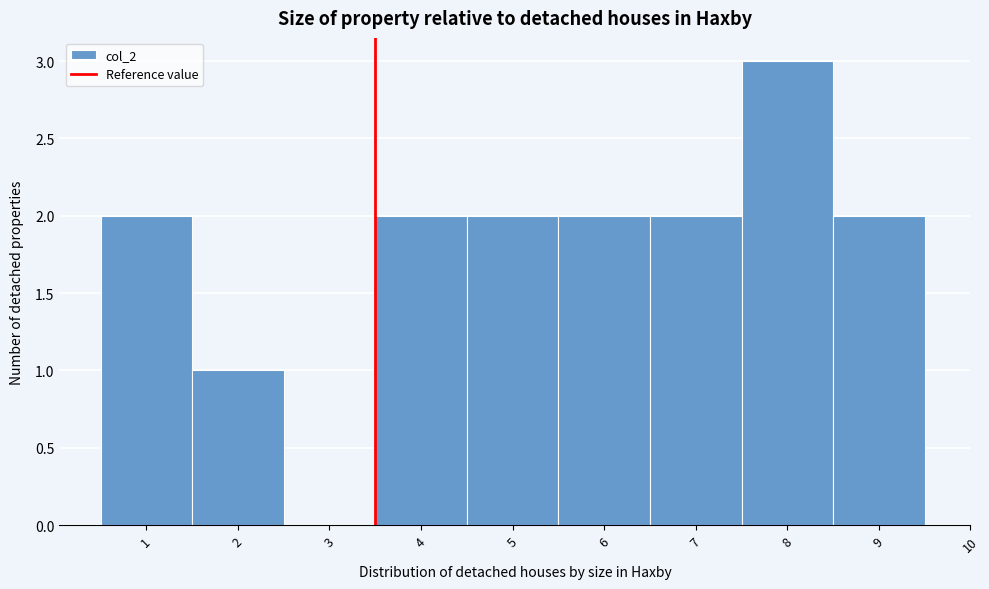

Reading right to left, transcribe all the data shown in this chart.

9=2	8=3	7=2	6=2	5=2	4=2	3=0	2=1	1=2